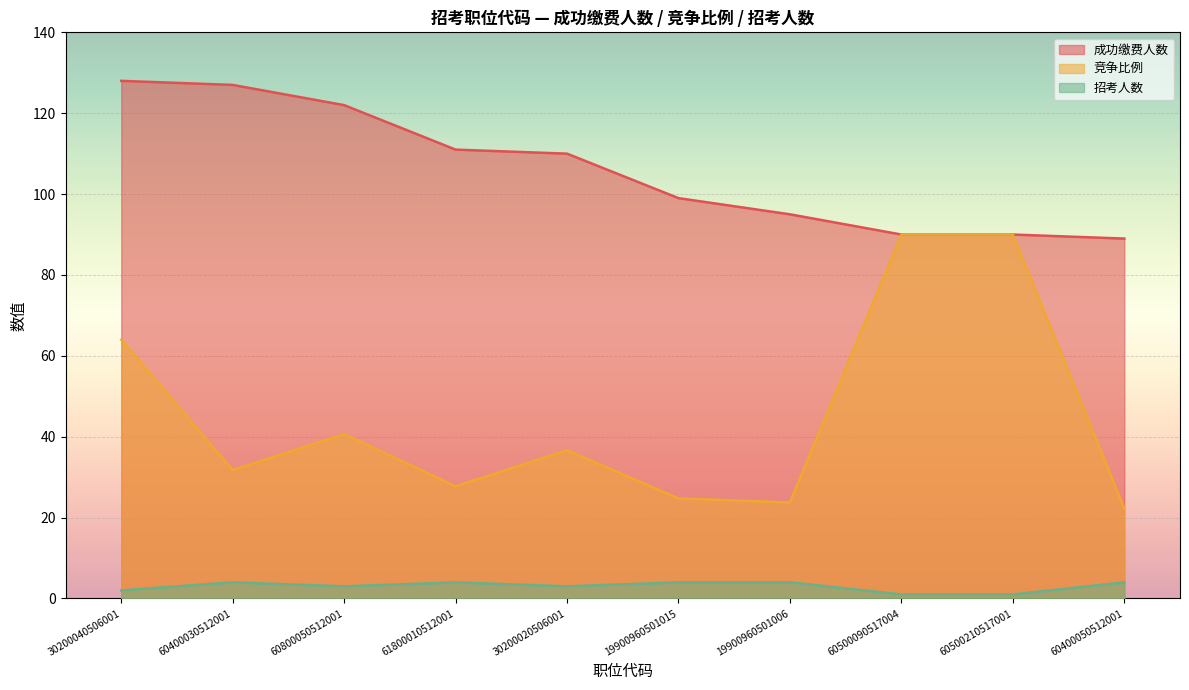

True or false: 招考人数 has more than 2 points higher than both neighbors.

False